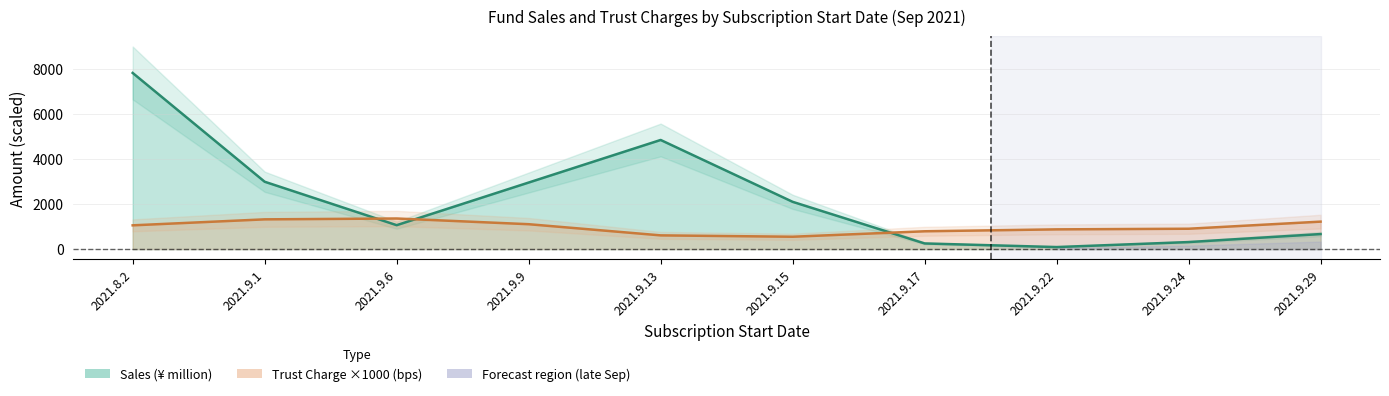

What is the lowest value of the Trust Charge ×1000 (bps) series?

547.9